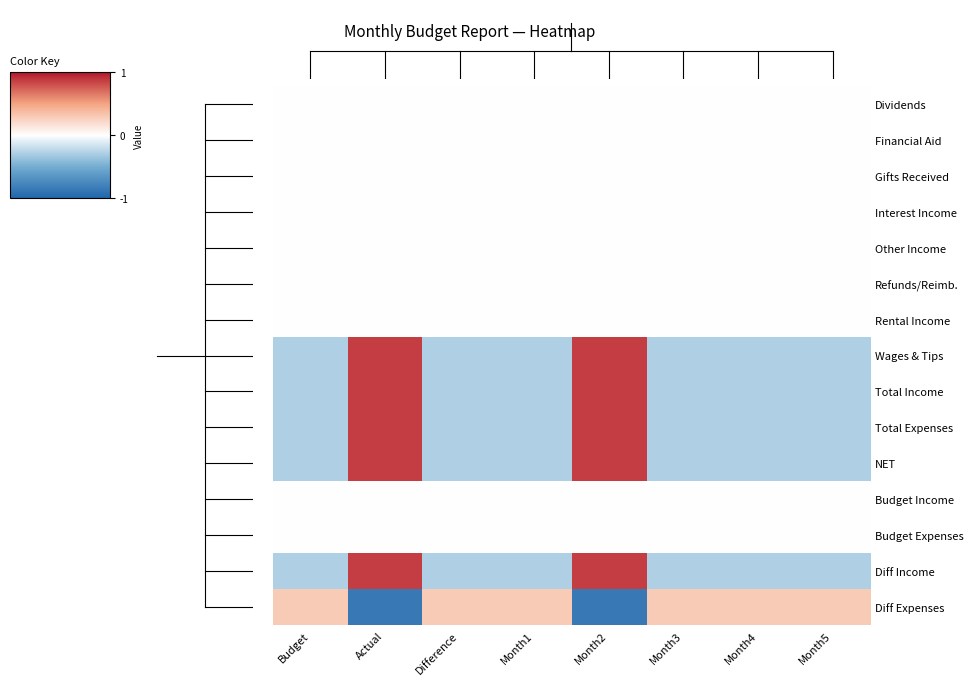

Reading left to right, what are all the values shown in this chart?

Dividends: Budget=0.0	Actual=0.0	Difference=0.0	Month1=0.0	Month2=0.0	Month3=0.0	Month4=0.0	Month5=0.0
Financial Aid: Budget=0.0	Actual=0.0	Difference=0.0	Month1=0.0	Month2=0.0	Month3=0.0	Month4=0.0	Month5=0.0
Gifts Received: Budget=0.0	Actual=0.0	Difference=0.0	Month1=0.0	Month2=0.0	Month3=0.0	Month4=0.0	Month5=0.0
Interest Income: Budget=0.0	Actual=0.0	Difference=0.0	Month1=0.0	Month2=0.0	Month3=0.0	Month4=0.0	Month5=0.0
Other Income: Budget=0.0	Actual=0.0	Difference=0.0	Month1=0.0	Month2=0.0	Month3=0.0	Month4=0.0	Month5=0.0
Refunds/Reimb.: Budget=0.0	Actual=0.0	Difference=0.0	Month1=0.0	Month2=0.0	Month3=0.0	Month4=0.0	Month5=0.0
Rental Income: Budget=0.0	Actual=0.0	Difference=0.0	Month1=0.0	Month2=0.0	Month3=0.0	Month4=0.0	Month5=0.0
Wages & Tips: Budget=-0.6	Actual=1.7	Difference=-0.6	Month1=-0.6	Month2=1.7	Month3=-0.6	Month4=-0.6	Month5=-0.6
Total Income: Budget=-0.6	Actual=1.7	Difference=-0.6	Month1=-0.6	Month2=1.7	Month3=-0.6	Month4=-0.6	Month5=-0.6
Total Expenses: Budget=-0.6	Actual=1.7	Difference=-0.6	Month1=-0.6	Month2=1.7	Month3=-0.6	Month4=-0.6	Month5=-0.6
NET: Budget=-0.6	Actual=1.7	Difference=-0.6	Month1=-0.6	Month2=1.7	Month3=-0.6	Month4=-0.6	Month5=-0.6
Budget Income: Budget=0.0	Actual=0.0	Difference=0.0	Month1=0.0	Month2=0.0	Month3=0.0	Month4=0.0	Month5=0.0
Budget Expenses: Budget=0.0	Actual=0.0	Difference=0.0	Month1=0.0	Month2=0.0	Month3=0.0	Month4=0.0	Month5=0.0
Diff Income: Budget=-0.6	Actual=1.7	Difference=-0.6	Month1=-0.6	Month2=1.7	Month3=-0.6	Month4=-0.6	Month5=-0.6
Diff Expenses: Budget=0.6	Actual=-1.7	Difference=0.6	Month1=0.6	Month2=-1.7	Month3=0.6	Month4=0.6	Month5=0.6